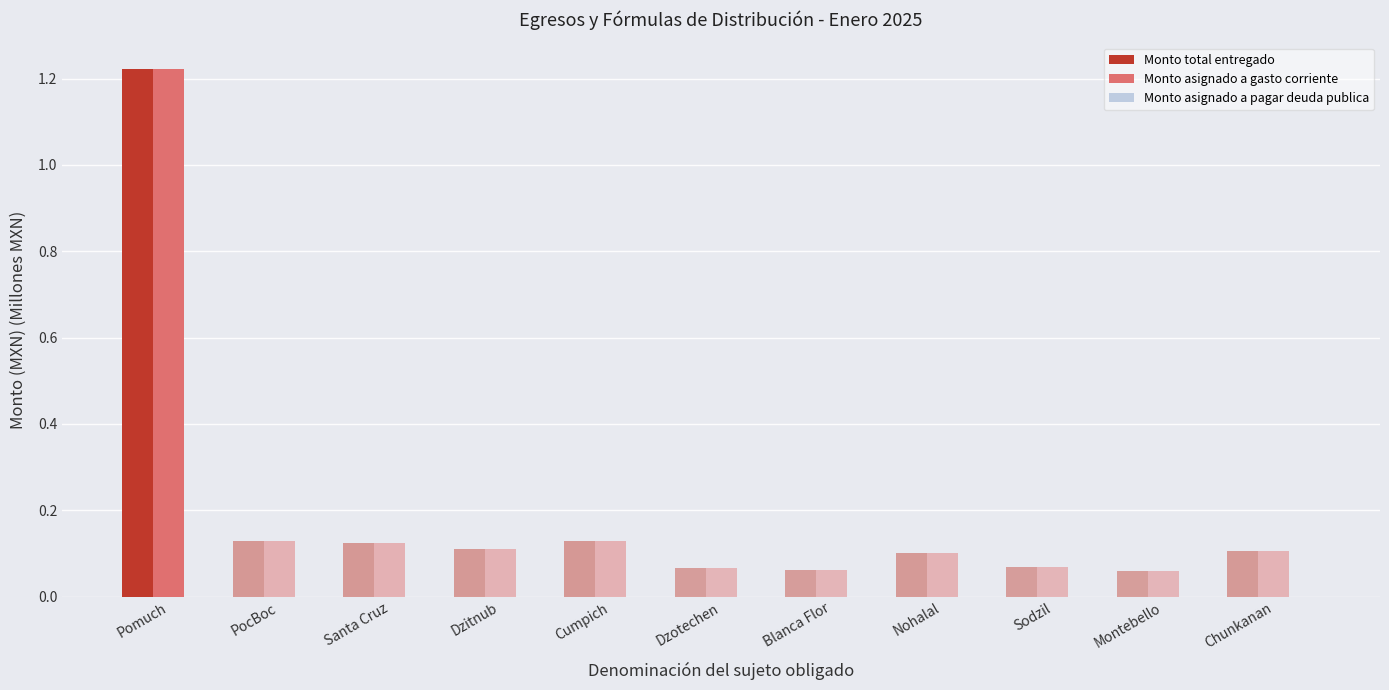

At which category is the sum across all series the highest?

Pomuch